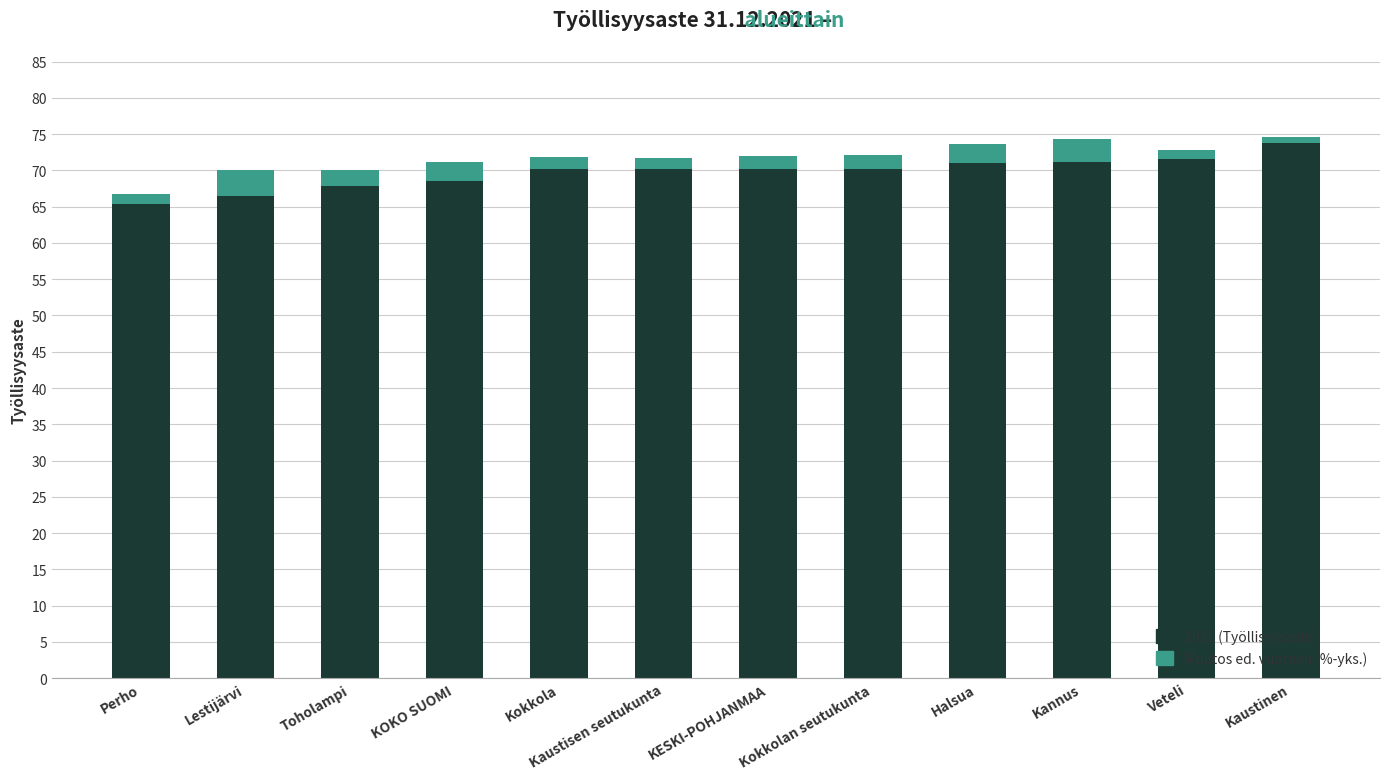

What is the difference between the 2021 (Työllisyysaste) values at Halsua and Toholampi?

3.1